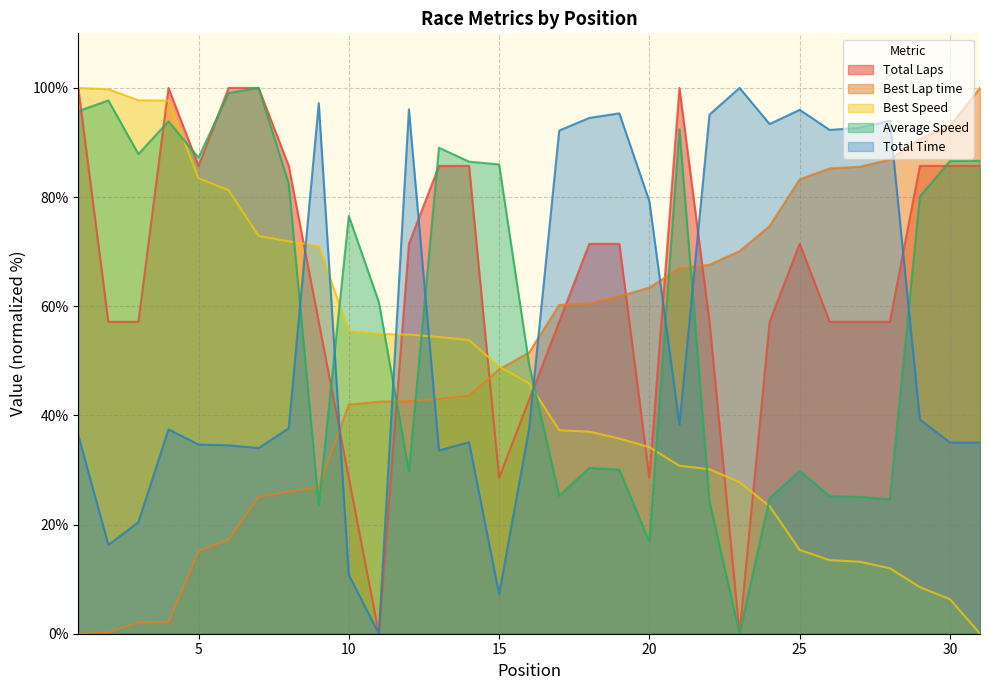

Does the chart display data point markers on the line(s)?

No